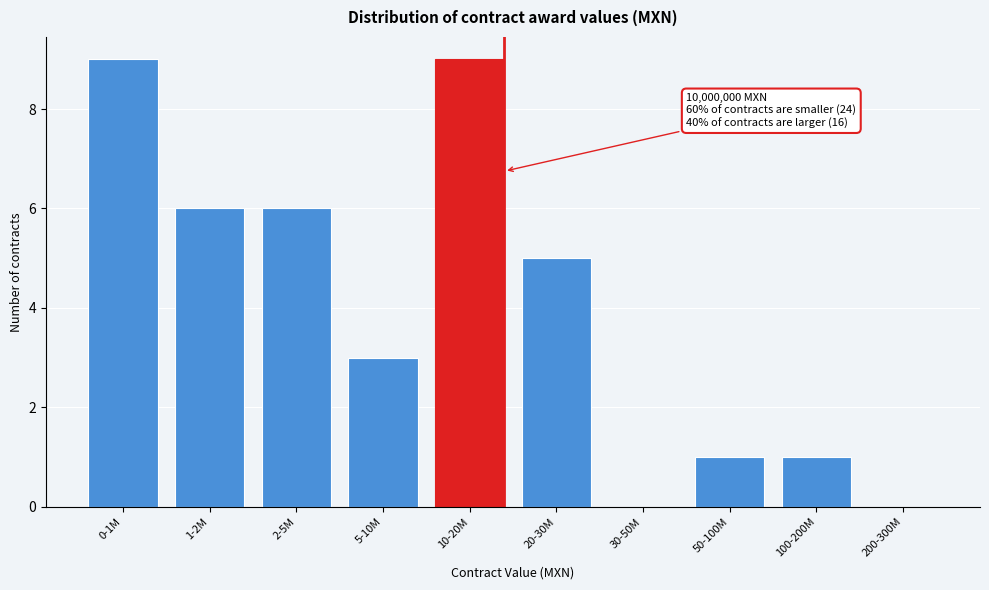

Reading left to right, extract all data points from this chart.

0-1M=9	1-2M=6	2-5M=6	5-10M=3	10-20M=9	20-30M=5	30-50M=0	50-100M=1	100-200M=1	200-300M=0